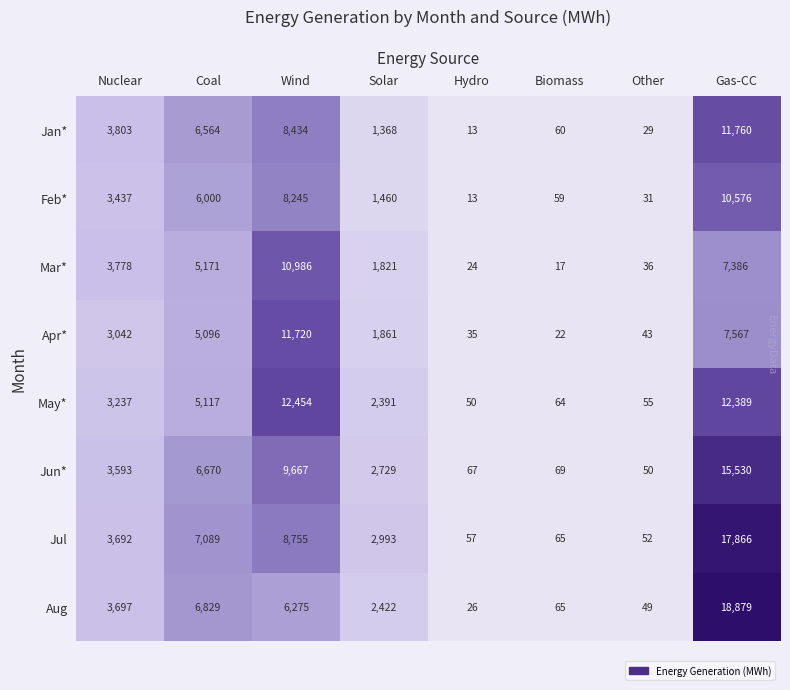

List the series in order of their peak value, highest first.

Aug, Jul, Jun*, May*, Jan*, Apr*, Mar*, Feb*